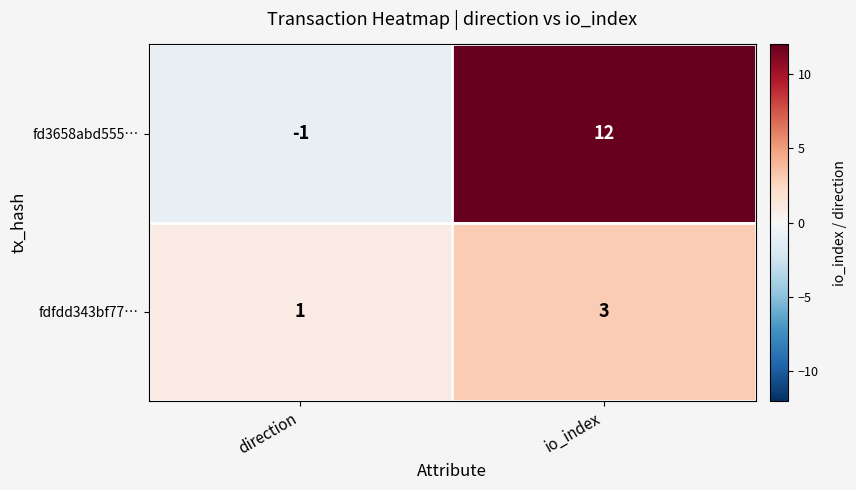

How many series are shown in this chart?

2